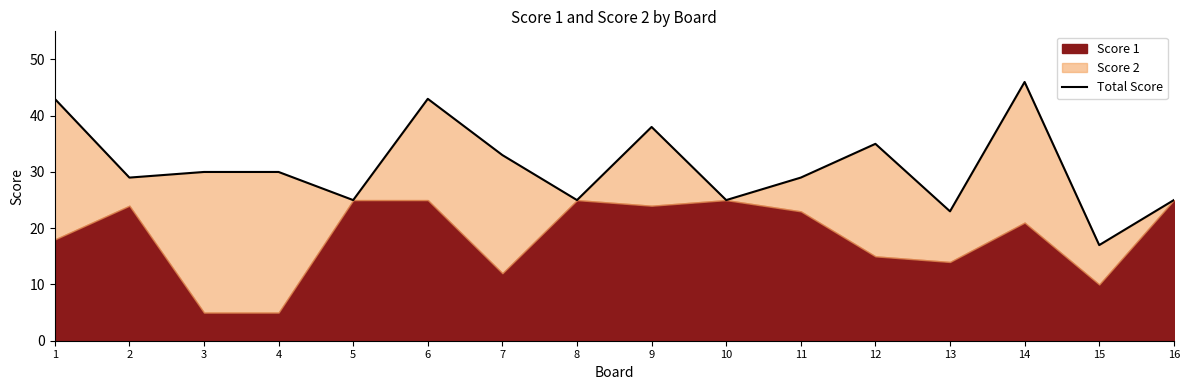

What is the change in value from 4 to 11?

-1